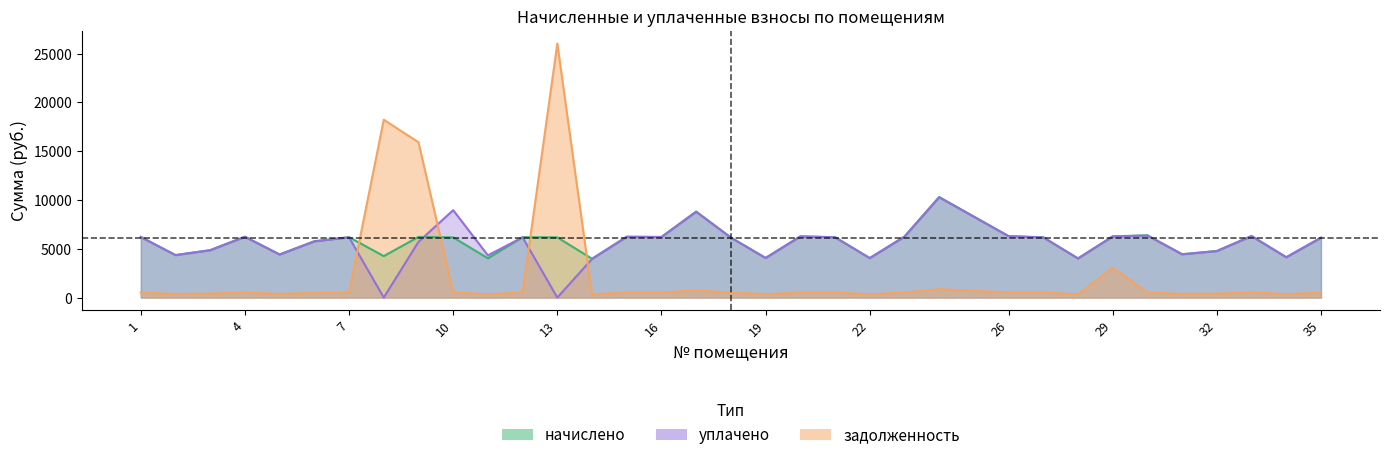

Between 16 and 18, which is larger?

16